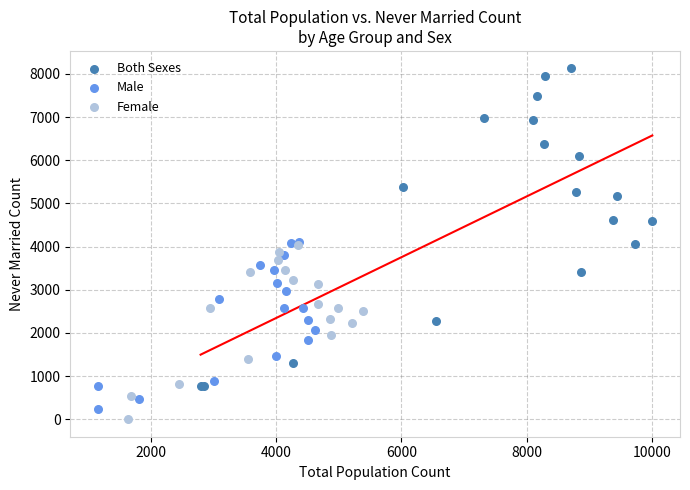

Which series has the widest spread of Y values?

Both Sexes